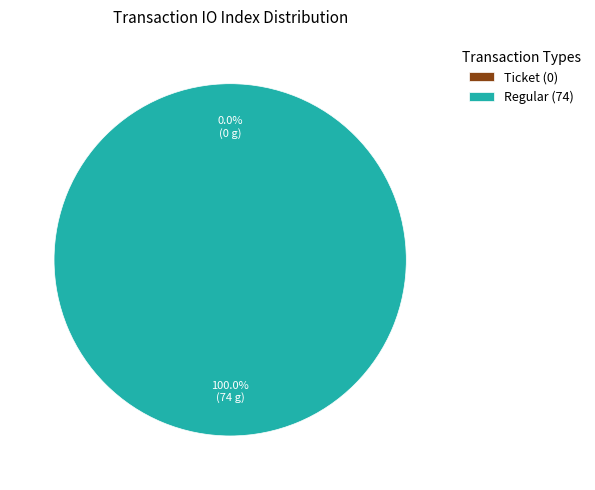

To the nearest percent, what is the difference between the Regular (74) and Ticket (0) slice percentages?

100%